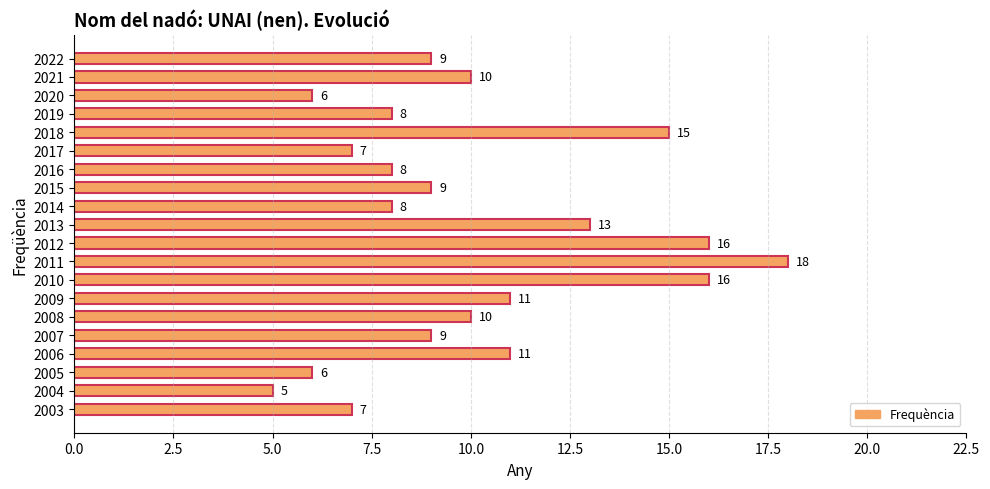

Reading top to bottom, extract all data points from this chart.

9	10	6	8	15	7	8	9	8	13	16	18	16	11	10	9	11	6	5	7